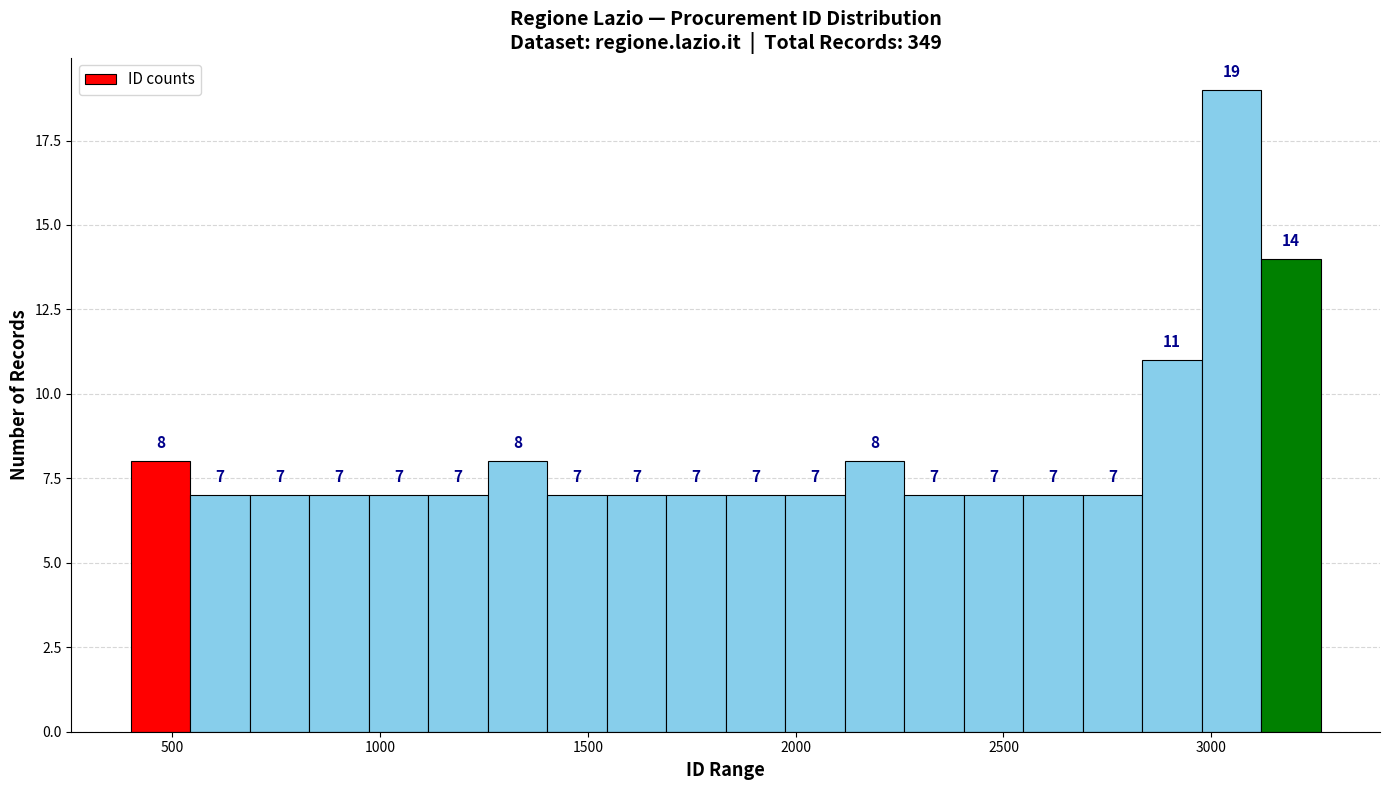

Around what value on the x-axis is the tallest bar? Give the approximate position of its centre, as read against the axis.

3050